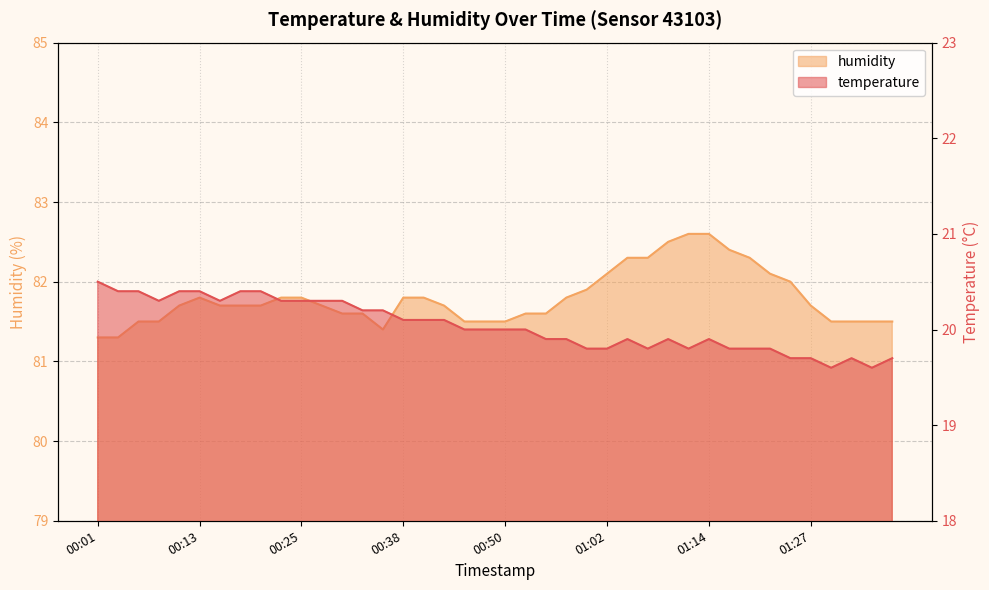

True or false: temperature and humidity intersect in this chart.

False